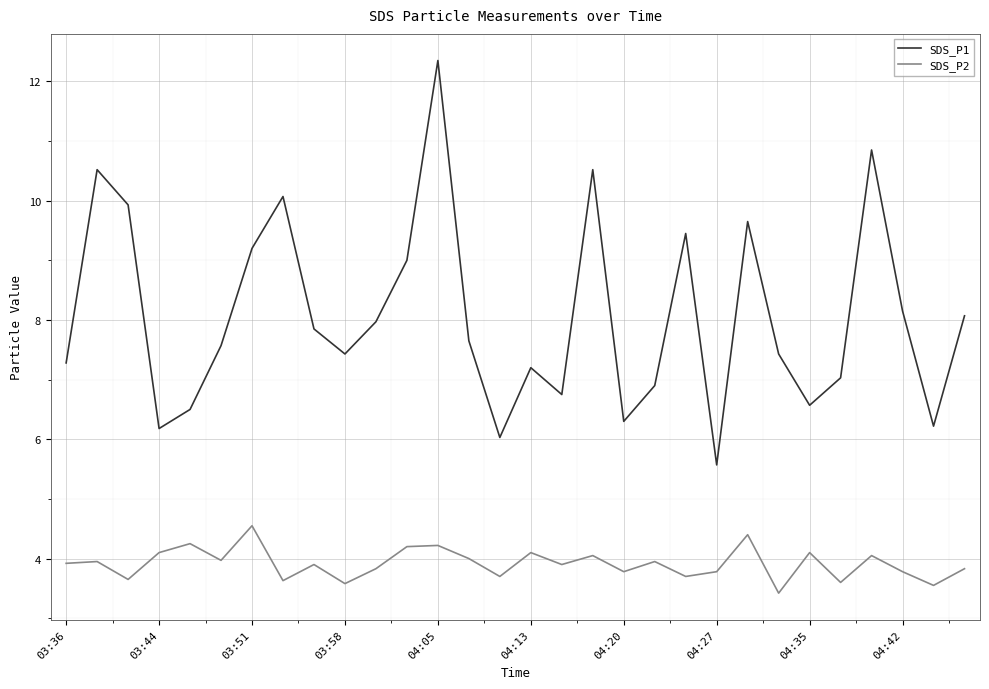

Which series has the largest range (max minus min)?

SDS_P1